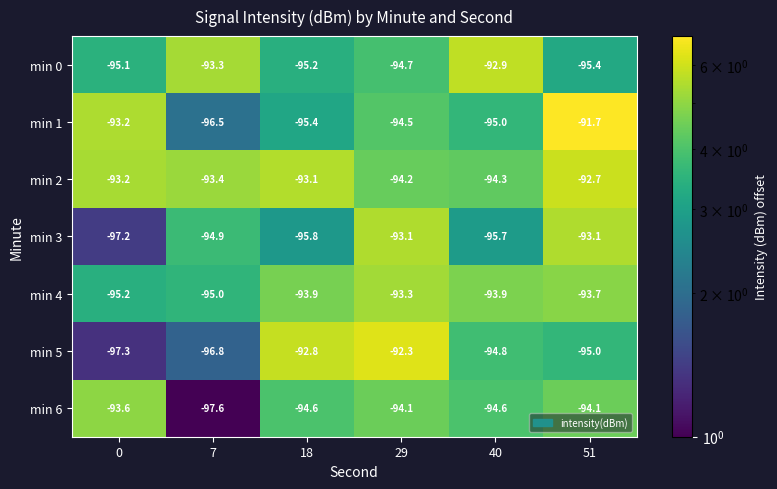

At which category does the chart reach its minimum across all series?

7